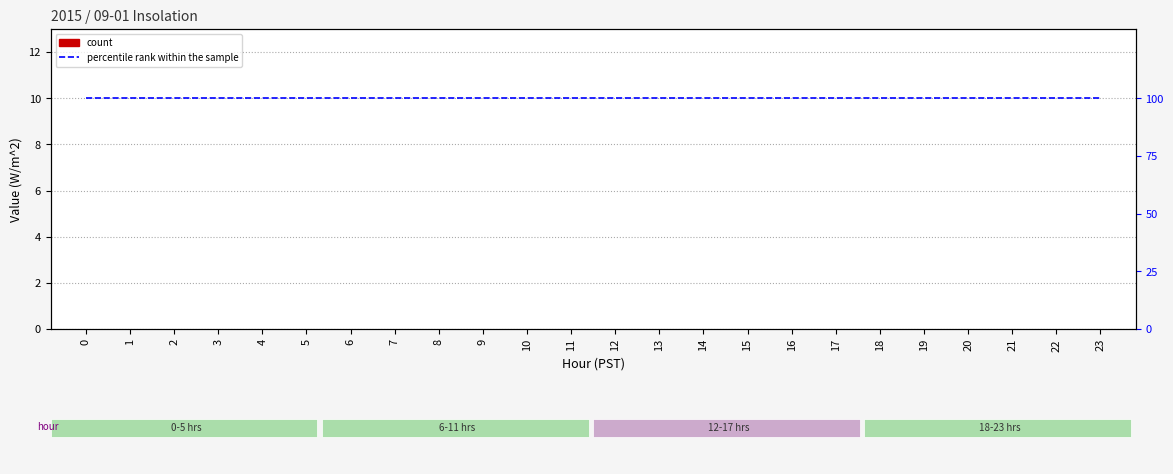

What is the total value across all series at 3?

100